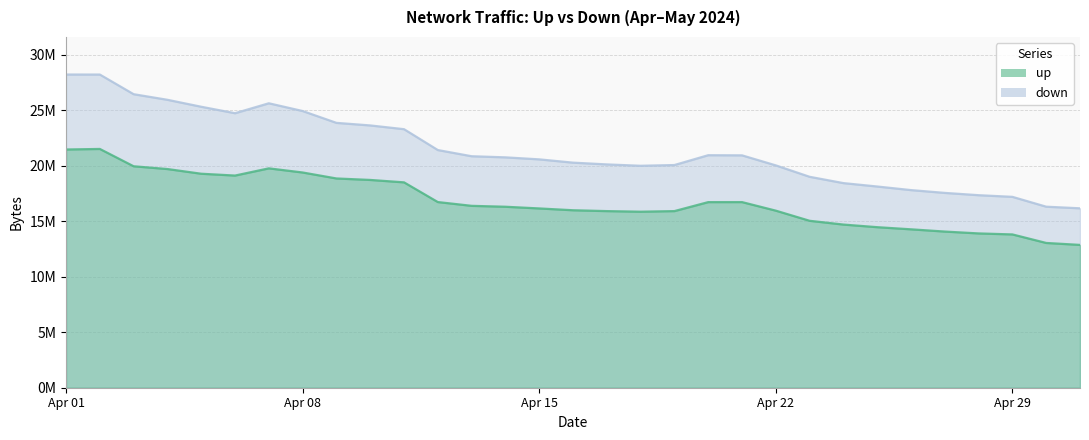

Reading left to right, list all the values displayed in this chart.

up: 21450461	21499767	19939781	19690903	19268238	19103707	19752298	19380229	18841902	18709214	18492444	16717959	16377724	16295580	16143162	15980282	15903377	15849212	15903773	16712163	16714275	15943400	15030792	14691588	14456246	14263070	14060872	13893734	13802969	13035162	12859473
down: 28199631	28199019	26429166	25924928	25298512	24717126	25611227	24914202	23848009	23616886	23278920	21400744	20843356	20742831	20561856	20266188	20107560	19984316	20051015	20936519	20923227	20019347	18992253	18424001	18117458	17794507	17541765	17336046	17186364	16300261	16154794